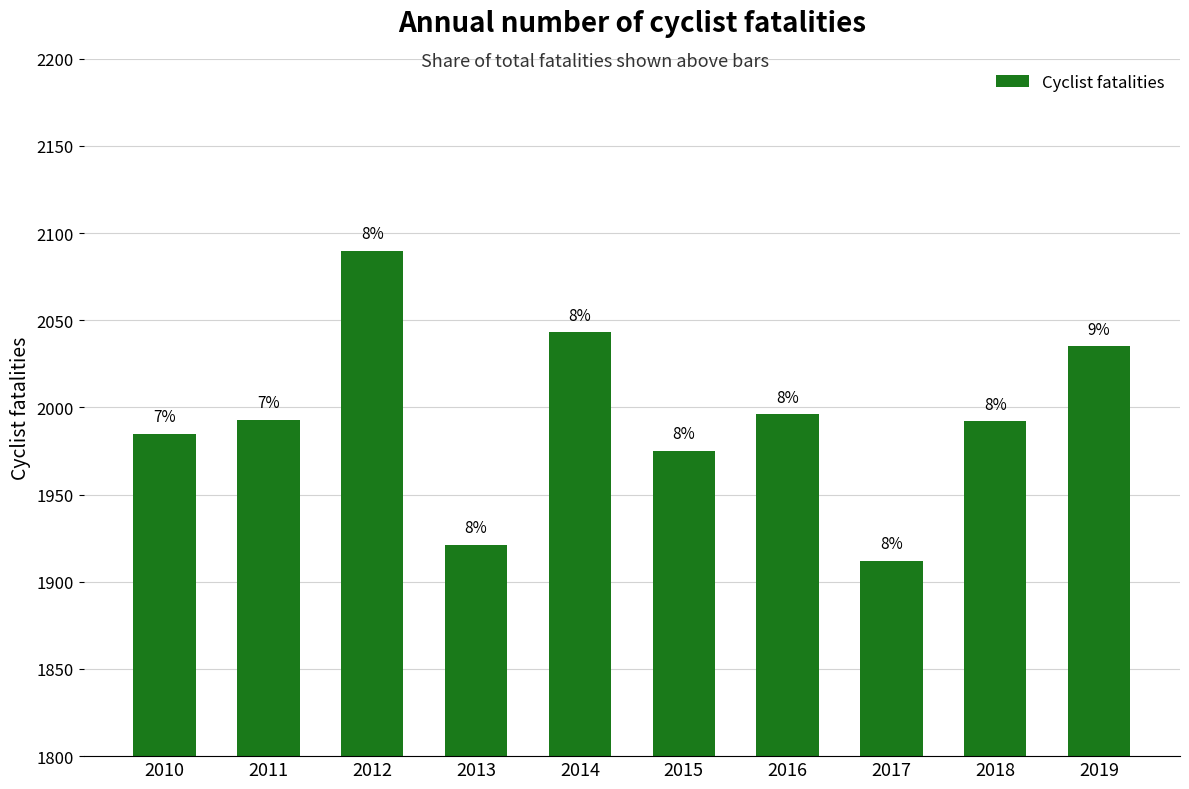

Are the bars horizontal?

No